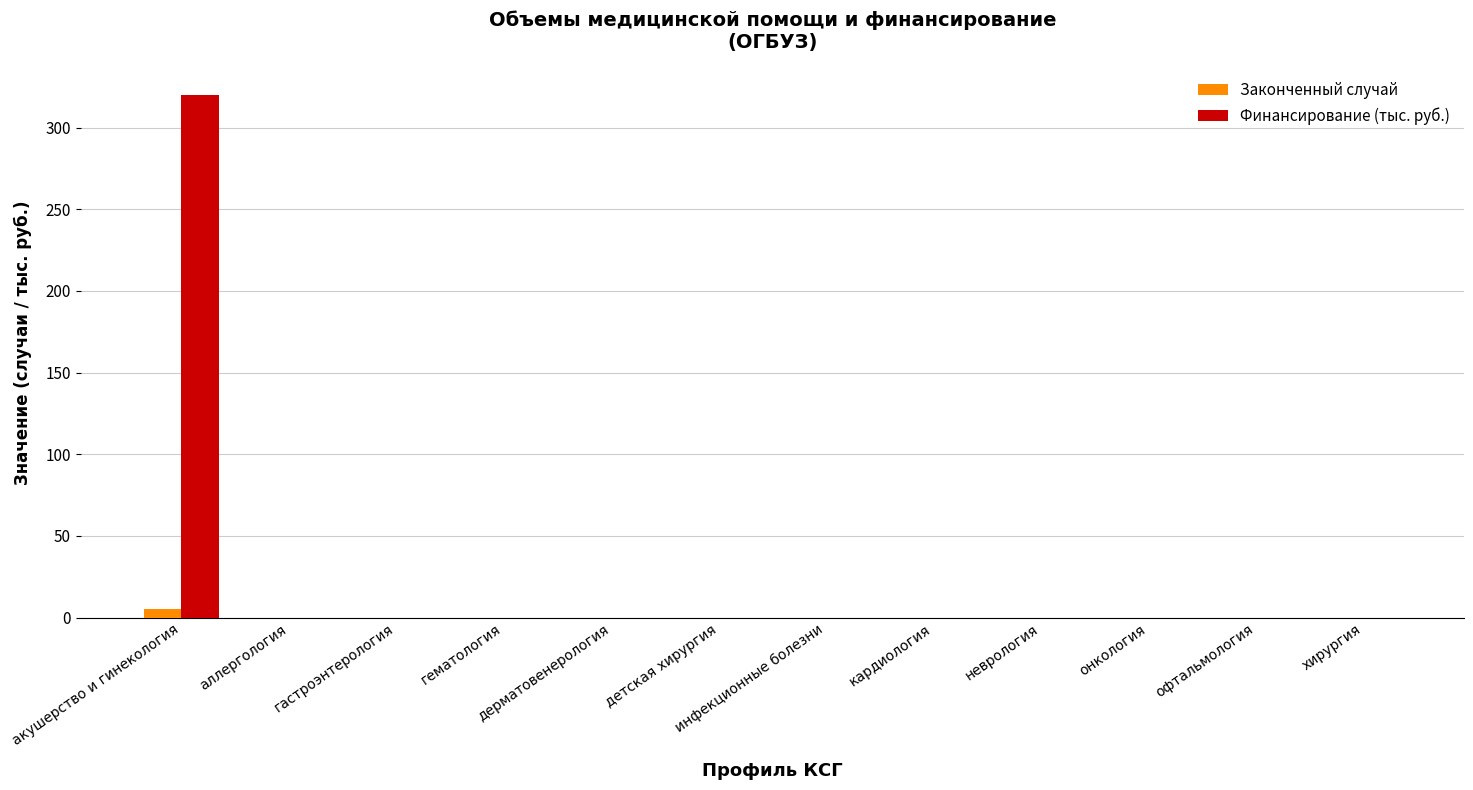

Reading right to left, transcribe all the data shown in this chart.

Законченный случай: хирургия=0.0	офтальмология=0.0	онкология=0.0	неврология=0.0	кардиология=0.0	инфекционные болезни=0.0	детская хирургия=0.0	дерматовенерология=0.0	гематология=0.0	гастроэнтерология=0.0	аллергология=0.0	акушерство и гинекология=5.0
Финансирование (тыс. руб.): хирургия=0.0	офтальмология=0.0	онкология=0.0	неврология=0.0	кардиология=0.0	инфекционные болезни=0.0	детская хирургия=0.0	дерматовенерология=0.0	гематология=0.0	гастроэнтерология=0.0	аллергология=0.0	акушерство и гинекология=320.2